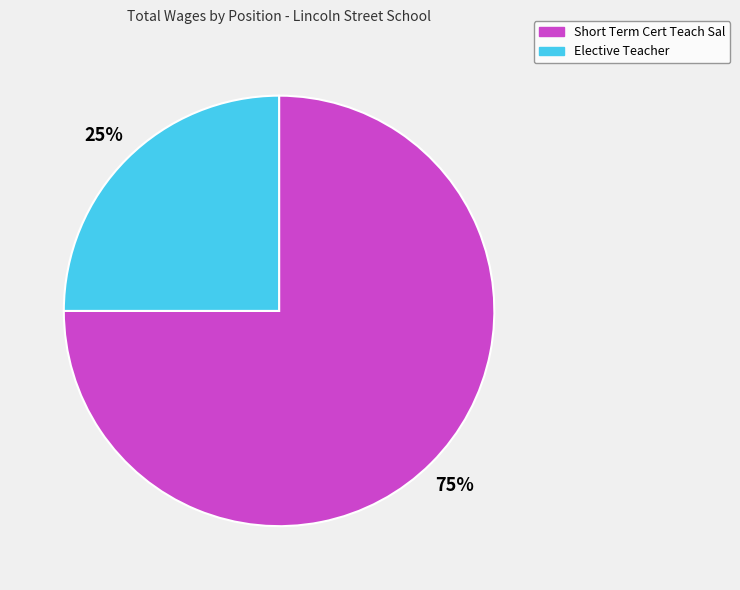

To the nearest percent, what is the combined percentage of Elective Teacher and Short Term Cert Teach Sal?

100%